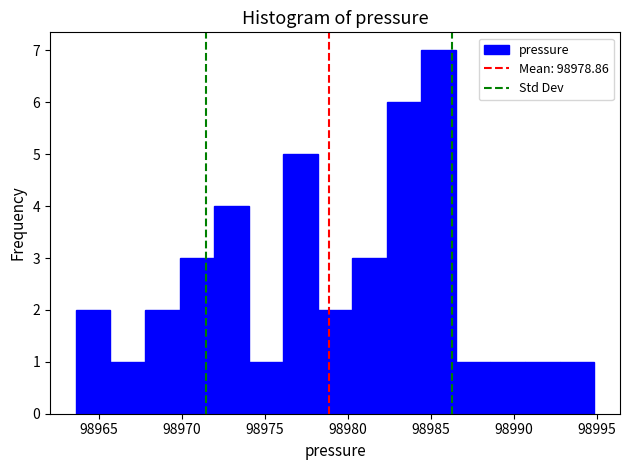

Reading left to right, transcribe this chart: for each bar, give the range it covers on the x-axis and its height. Neither the bar edges nor the heights are printed on the chart, so give them approximately, as read against the axes.

98963.5 to 98965.5: 2
98965.5 to 98968.0: 1
98968.0 to 98970.0: 2
98970.0 to 98972.0: 3
98972.0 to 98974.0: 4
98974.0 to 98976.0: 1
98976.0 to 98978.0: 5
98978.0 to 98980.5: 2
98980.5 to 98982.5: 3
98982.5 to 98984.5: 6
98984.5 to 98986.5: 7
98986.5 to 98988.5: 1
98988.5 to 98990.5: 1
98990.5 to 98992.5: 1
98992.5 to 98995.0: 1